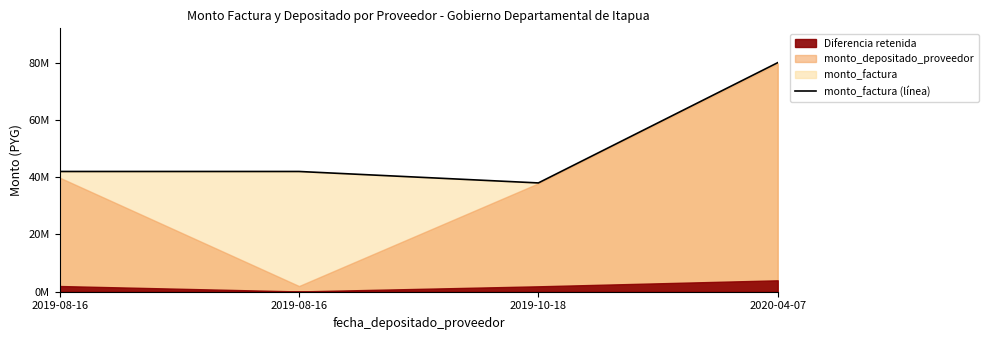

What is the difference between the values at 2019-08-16 and 2019-10-18?

4000000